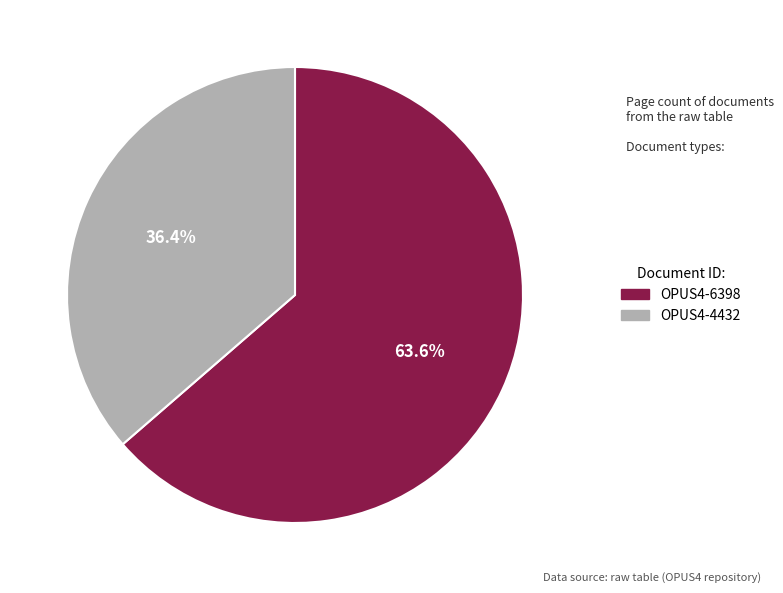

To the nearest percent, what is the average slice percentage?

50%